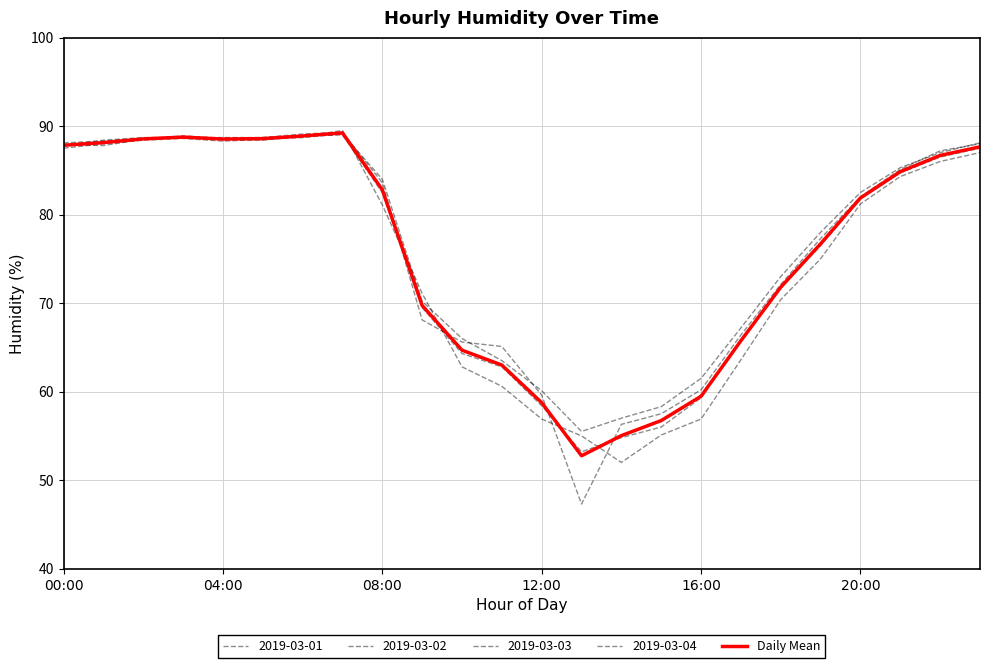

What is the label of the 15th point from the left?

14